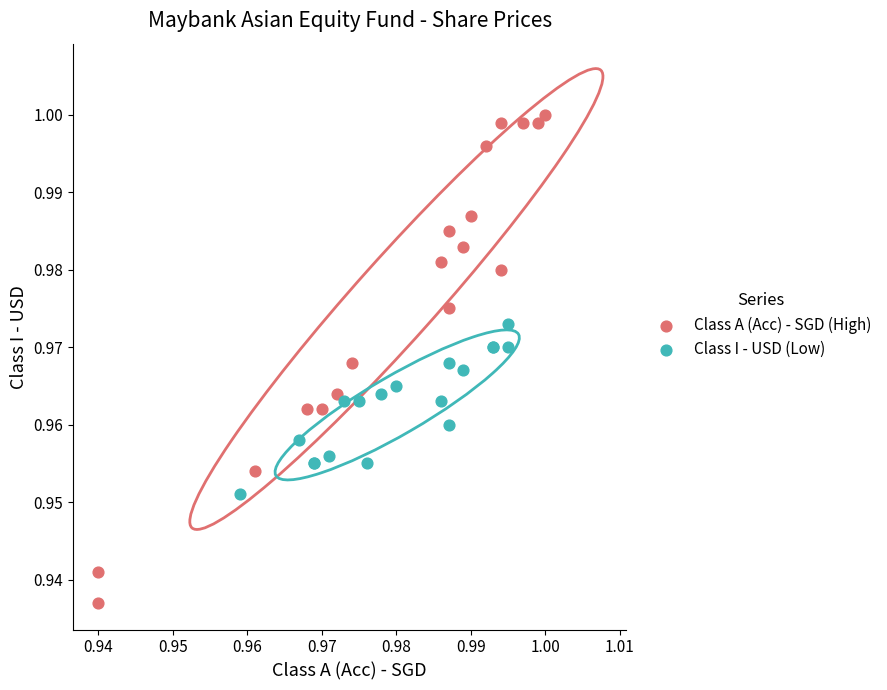

Which series reaches the minimum Y coordinate?

Class A (Acc) - SGD (High)